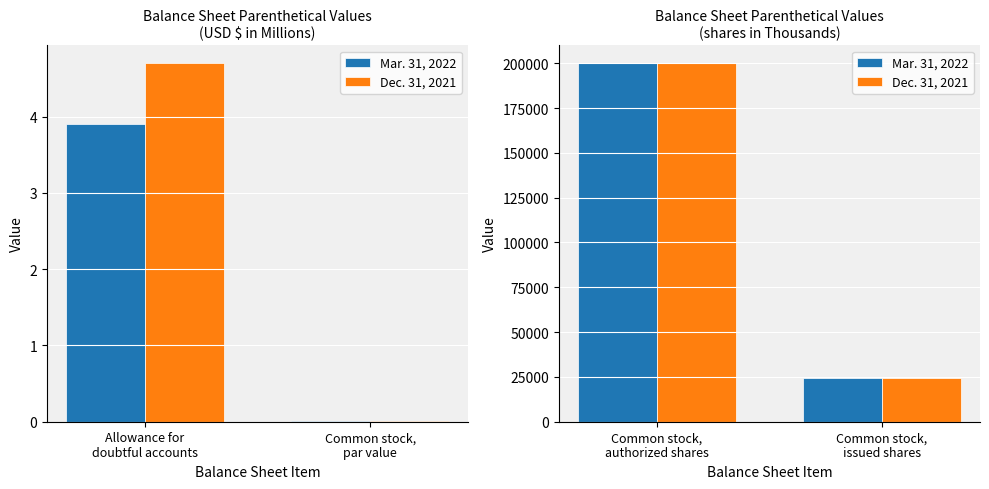

Rank the series by their average value, from lowest to highest.

Dec. 31, 2021, Mar. 31, 2022